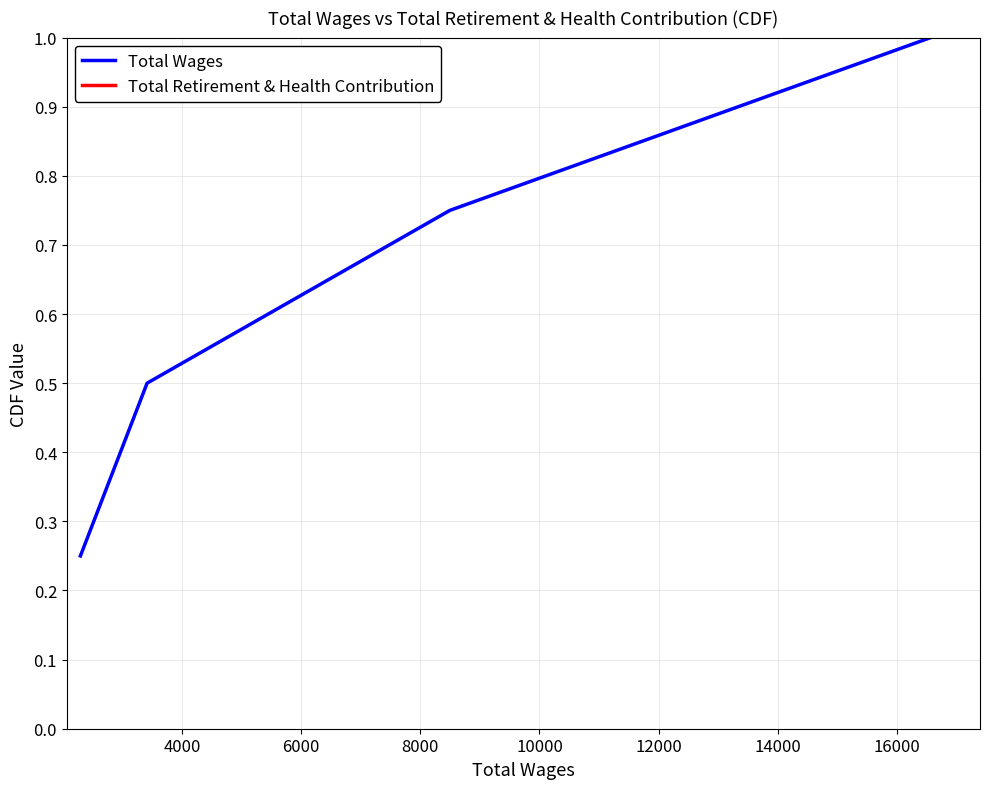

True or false: Total Wages has more than 1 interior local peaks.

False